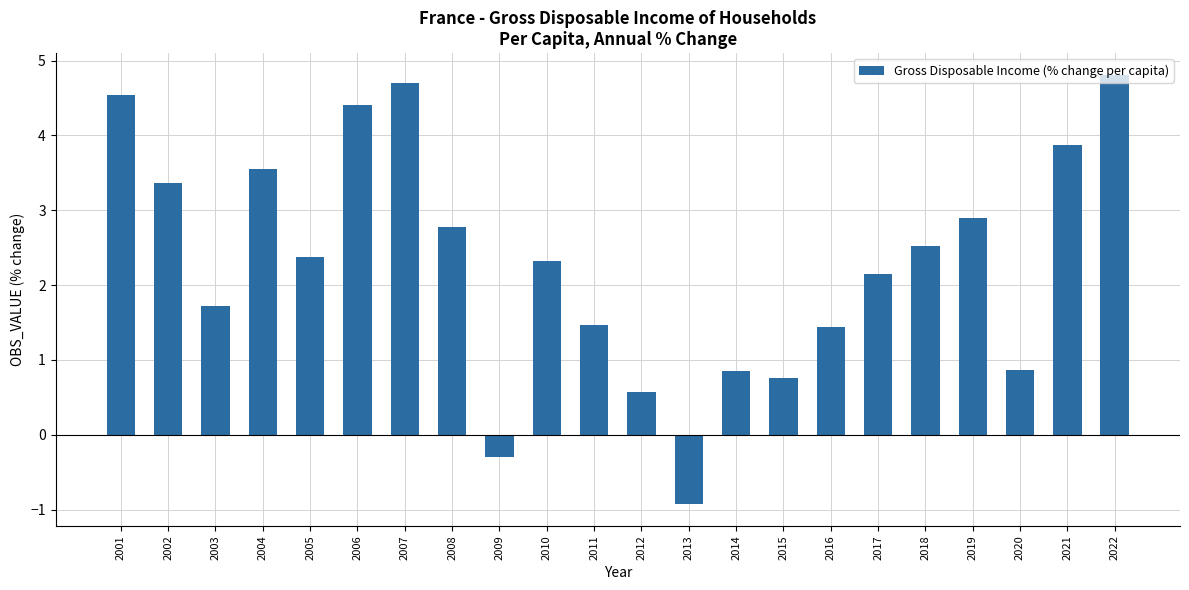

Read the value at 2011.

1.5